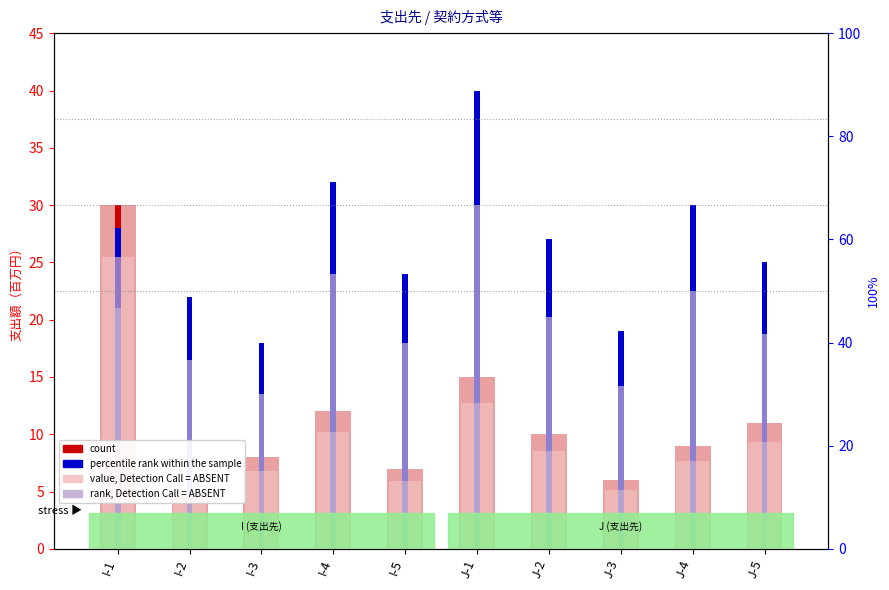

The chart shows a value of 27 at J-1. True or false?

False